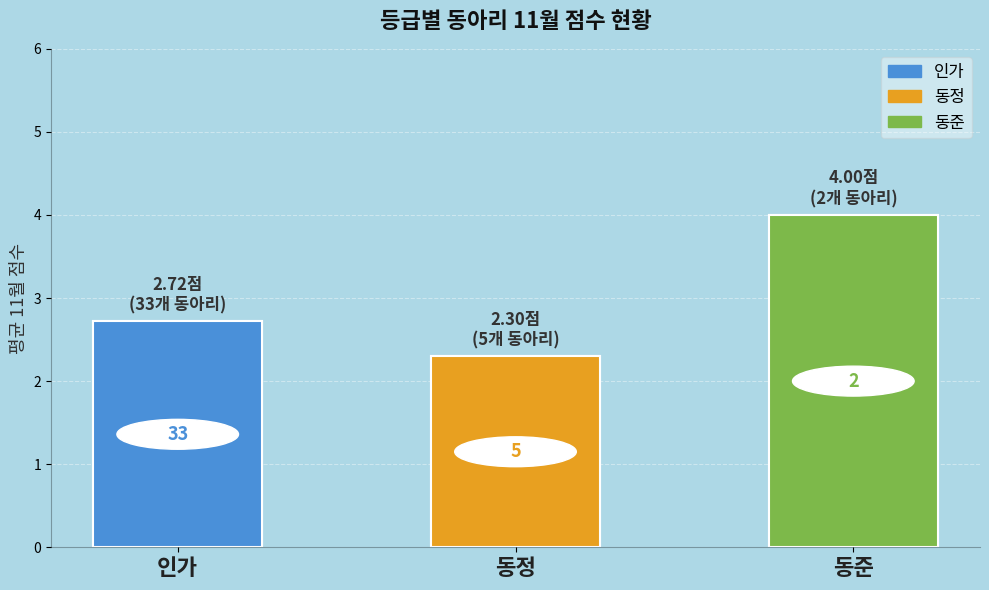

How many bars are there in total?

3